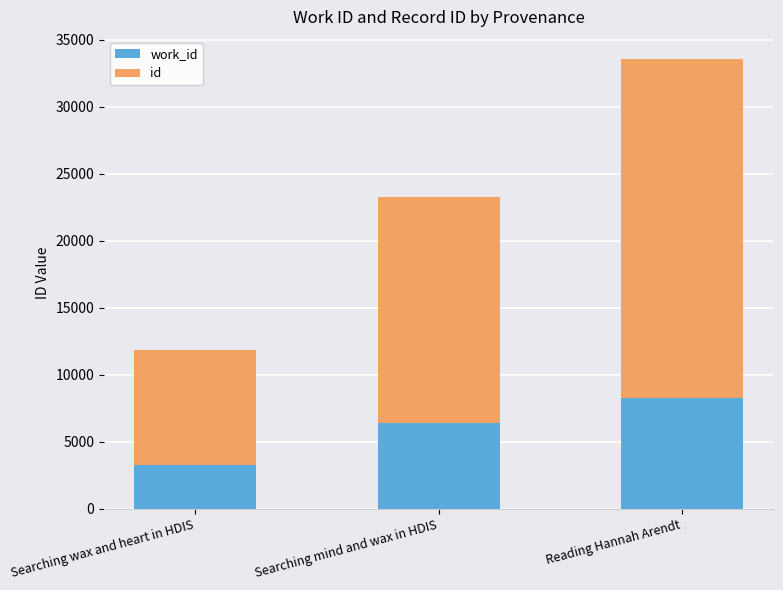

At which category is the sum across all series the highest?

Reading Hannah Arendt